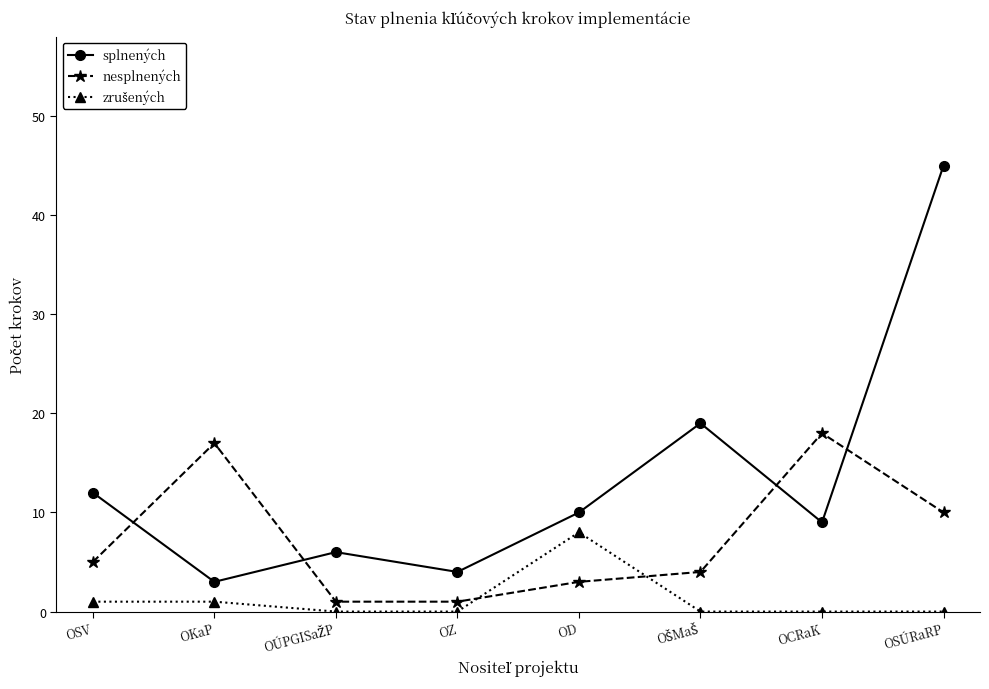

Which series has the largest range (max minus min)?

splnených